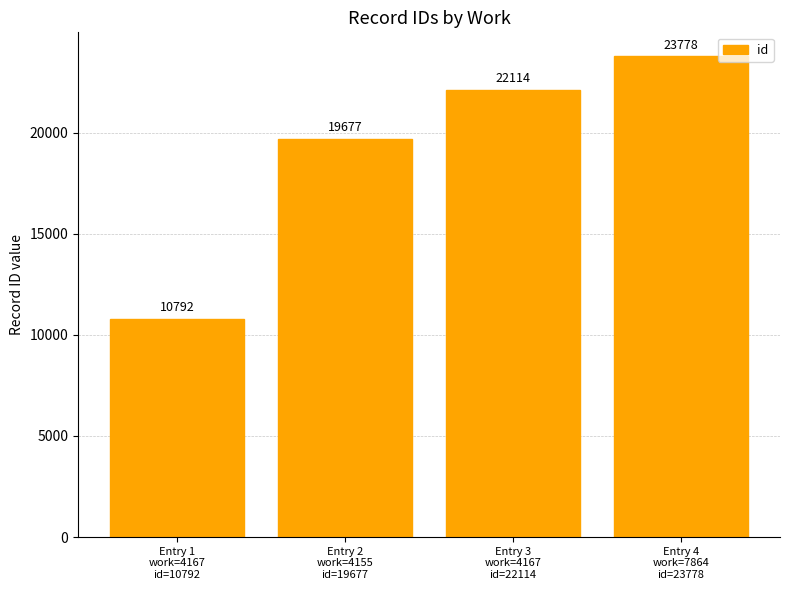

What is the ratio of the value at Entry 2
work=4155
id=19677 to the value at Entry 4
work=7864
id=23778?

0.8